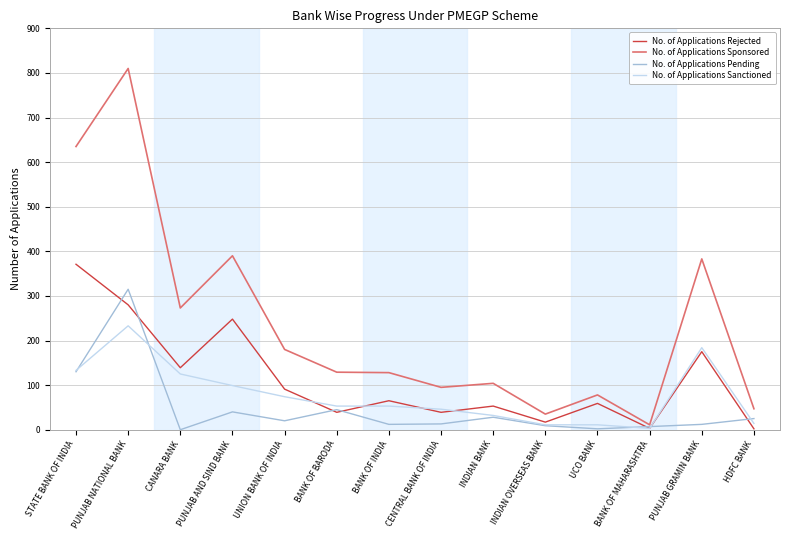

Which series has the largest total across all categories?

No. of Applications Sponsored